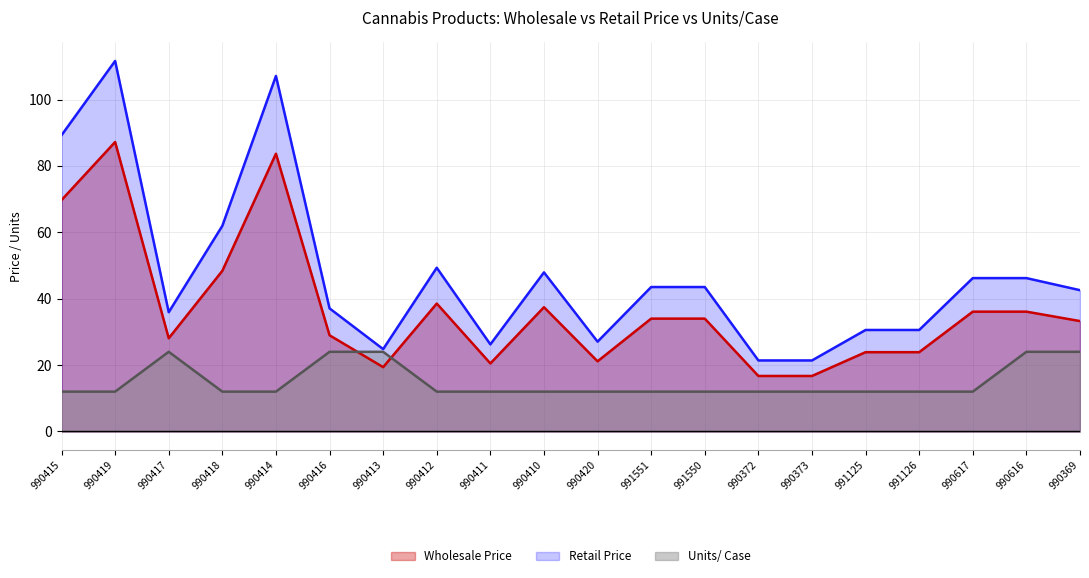

What is the minimum value for Units/ Case?

12.0